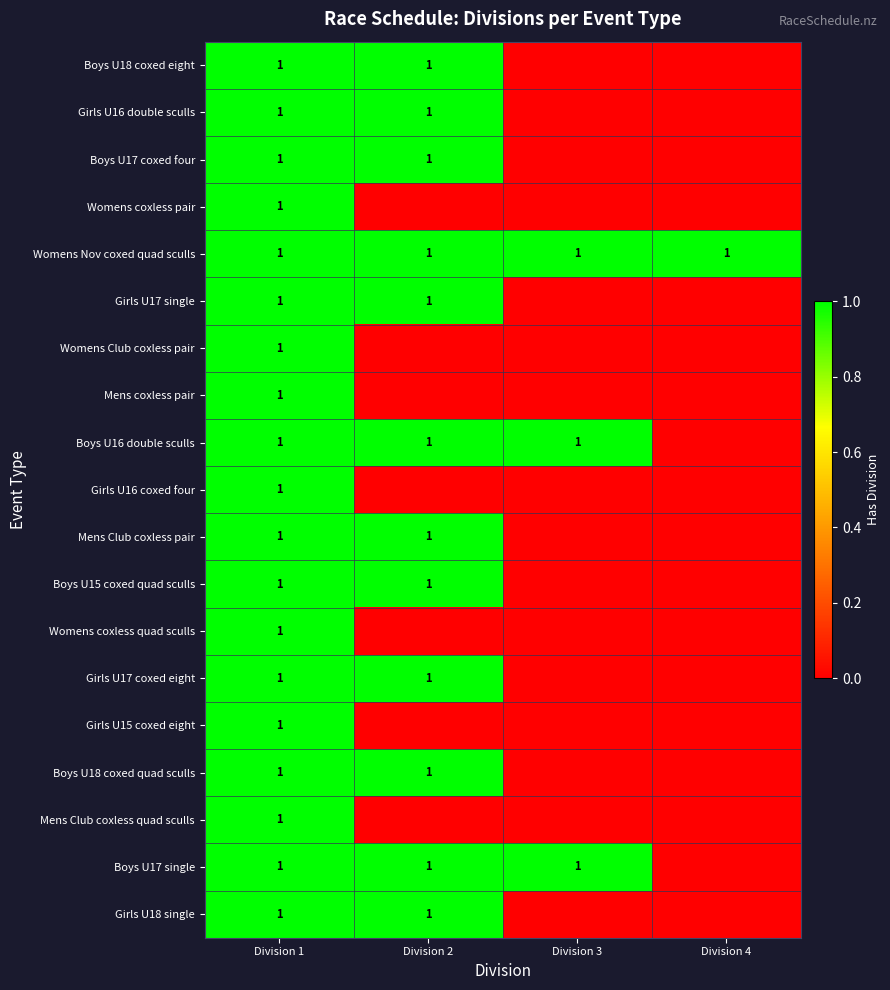

At which category is the sum across all series the highest?

Division 1